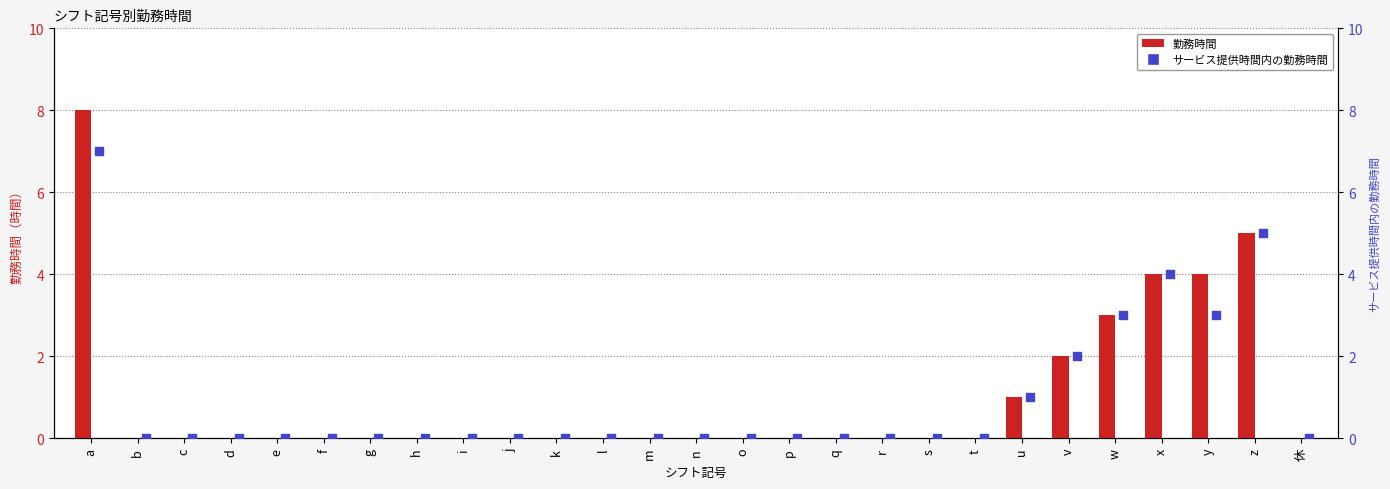

Which series has the largest Y range (max minus min)?

勤務時間